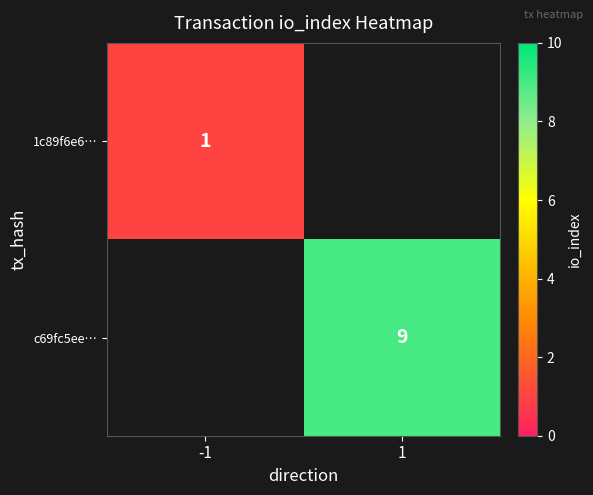

Is the value of 1c89f6e6… at -1 greater than the value of c69fc5ee… at 1?

No